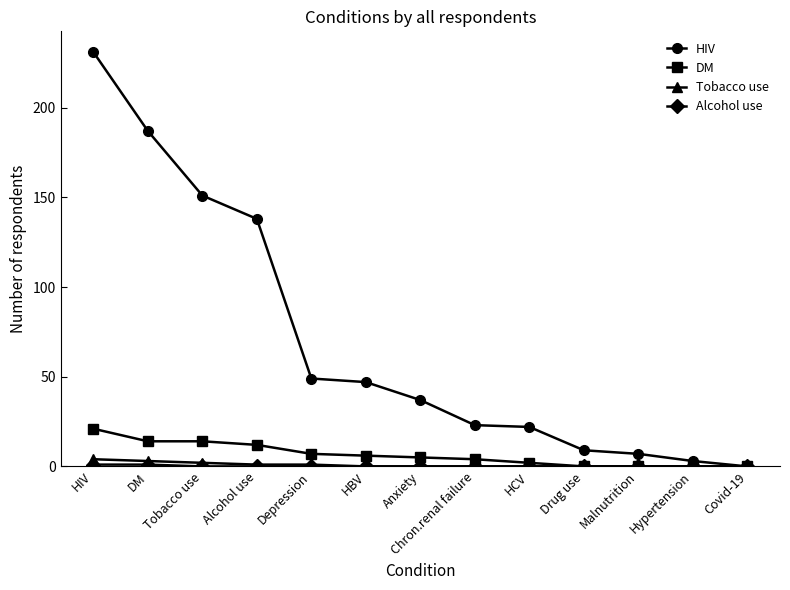

Which category has the highest value across all series?

HIV